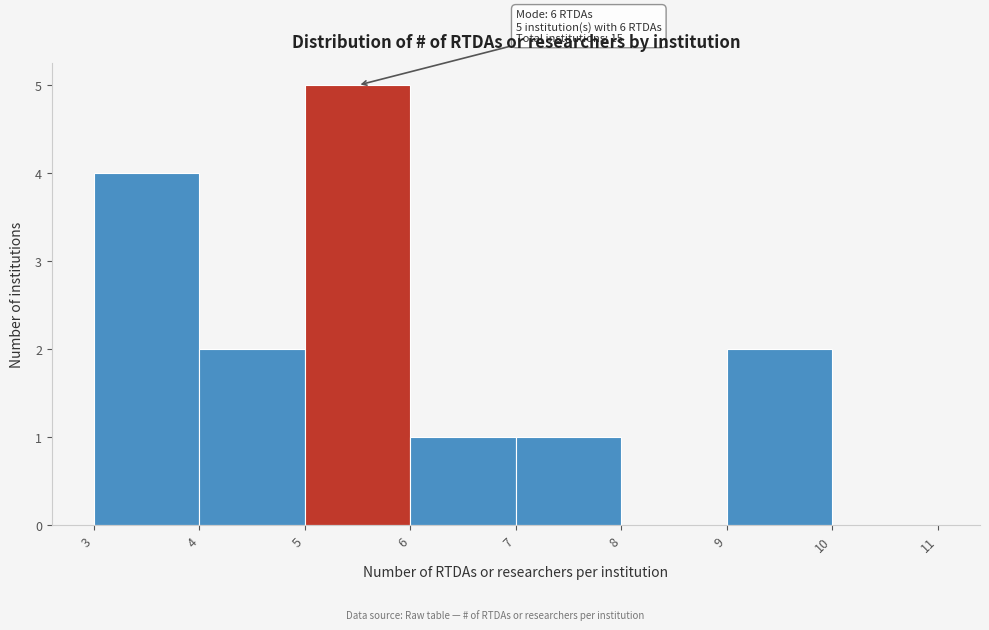

Reading left to right, extract all data points from this chart.

3=4	4=2	5=5	6=1	7=1	8=0	9=2	10=0